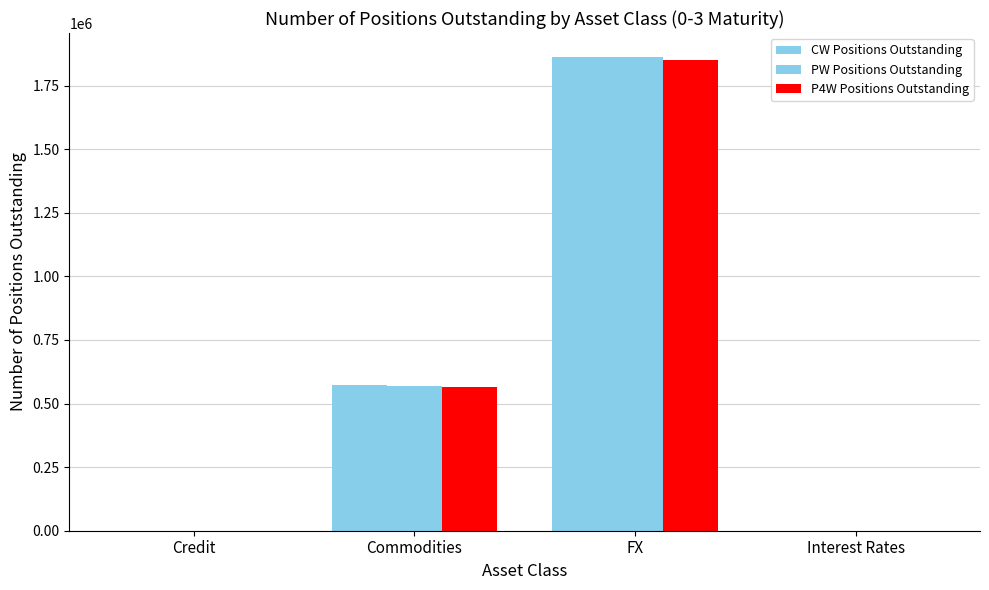

What is the total value across all series at Commodities?

1706436